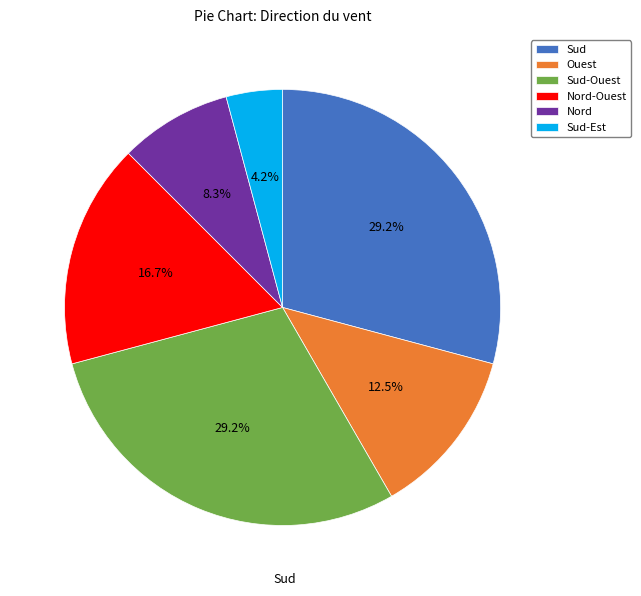

Is it true that Sud-Est is 16% of the pie?

False